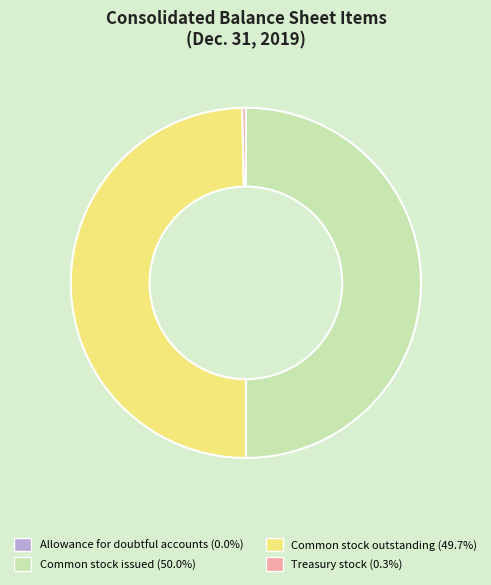

Does Treasury stock account for over 50% of the chart?

No